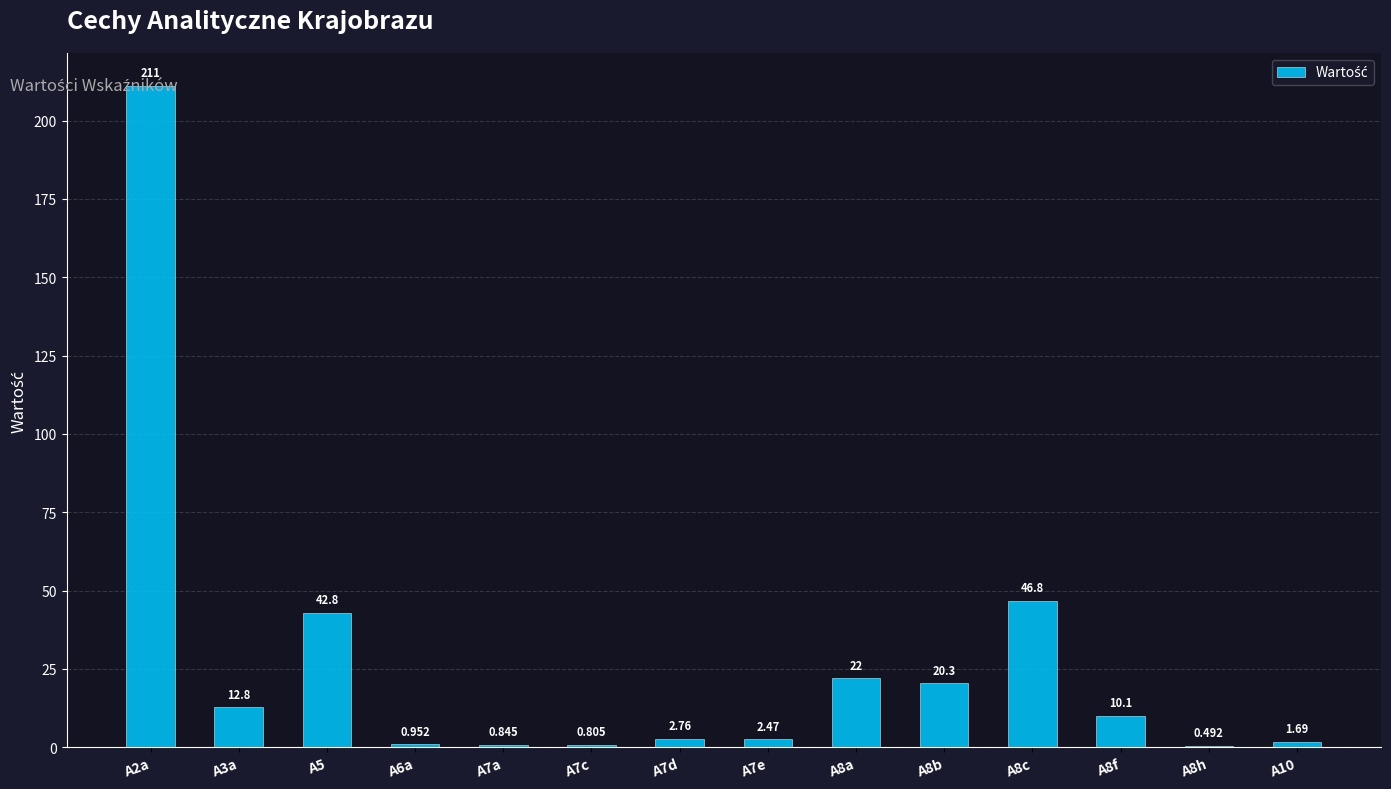

Is it true that the value at A8h is 0.7?

False